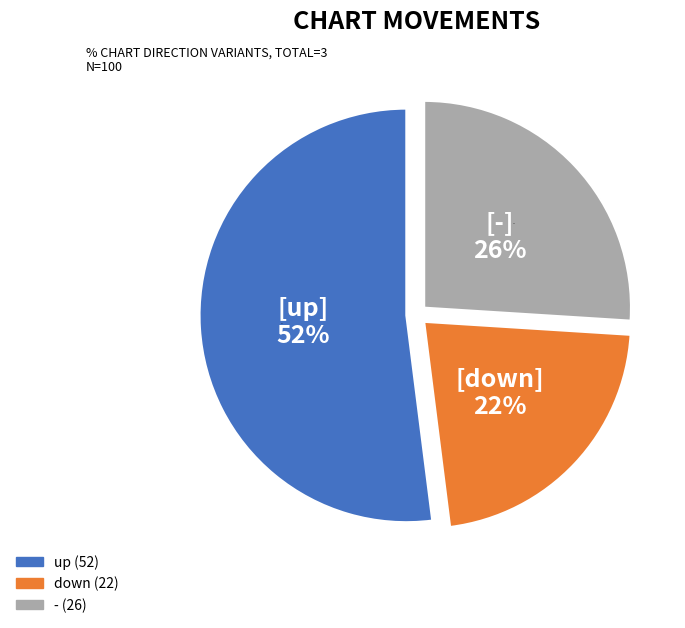

What is the ratio of the value at up to the value at down?

2.4